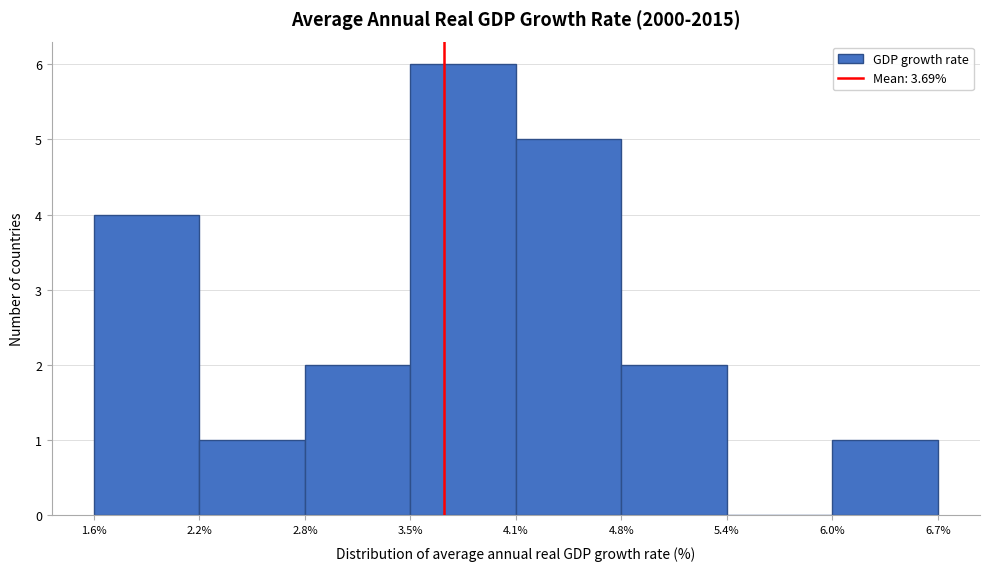

Reading left to right, list every bar in this chart as the range it spans on the x-axis followed by its height. The values are not printed on the chart, so give them approximately, as read against the axis.

1.6% to 2.2%: 4
2.2% to 2.8%: 1
2.8% to 3.5%: 2
3.5% to 4.1%: 6
4.1% to 4.8%: 5
4.8% to 5.4%: 2
5.4% to 6.0%: 0
6.0% to 6.7%: 1